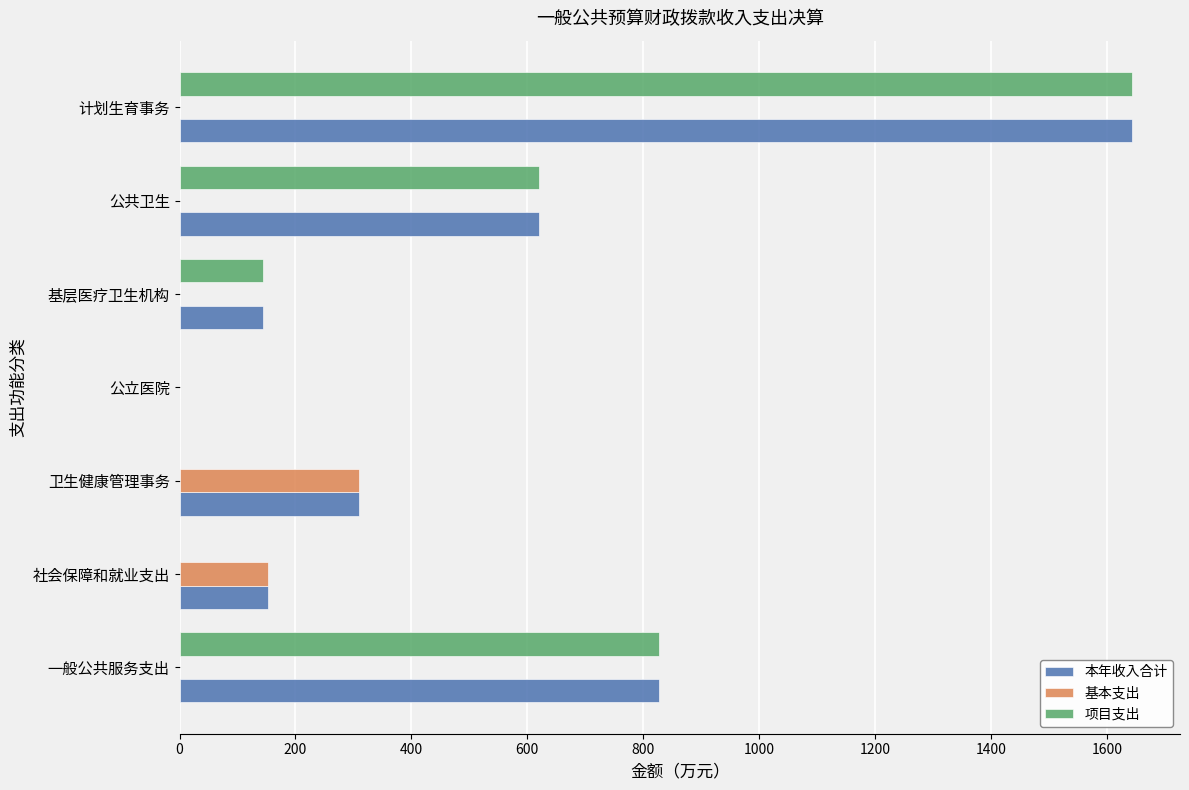

At which category is the sum across all series the highest?

计划生育事务